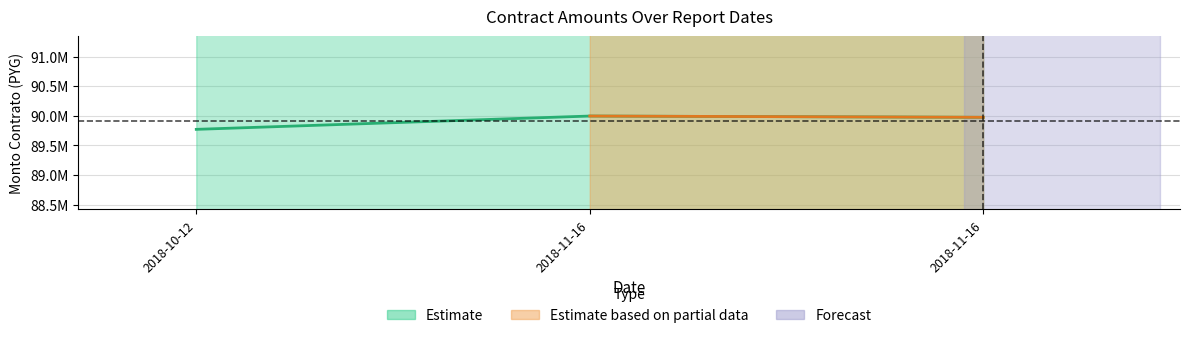

What is the ratio of the value at 2018-11-16 to the value at 2018-11-16?

1.0